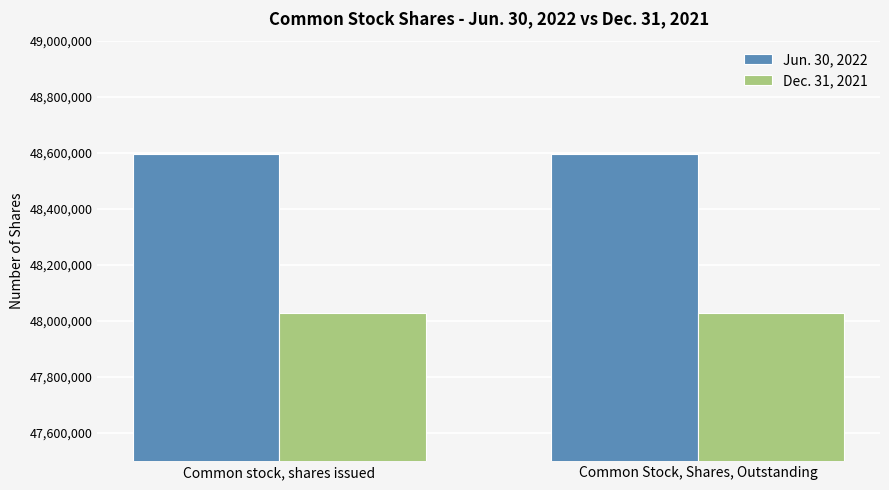

What is the sum of the Dec. 31, 2021 values at Common Stock, Shares, Outstanding and Common stock, shares issued?

96054718